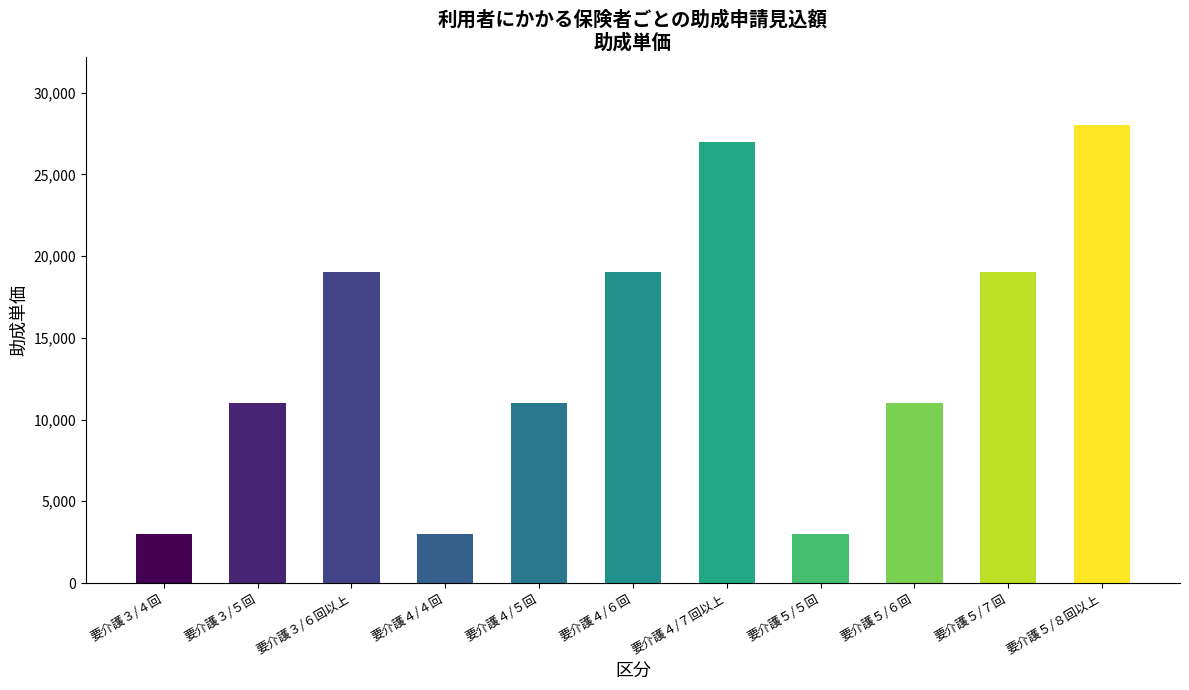

What is the minimum value shown in the chart?

3000